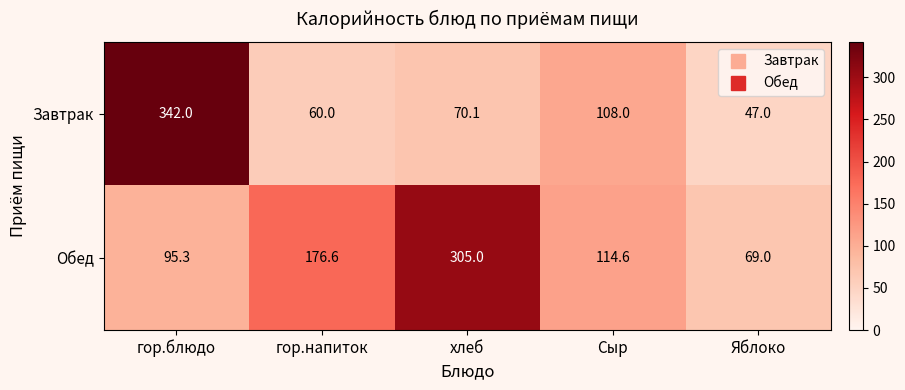

Which label corresponds to the smallest value in the chart?

Яблоко